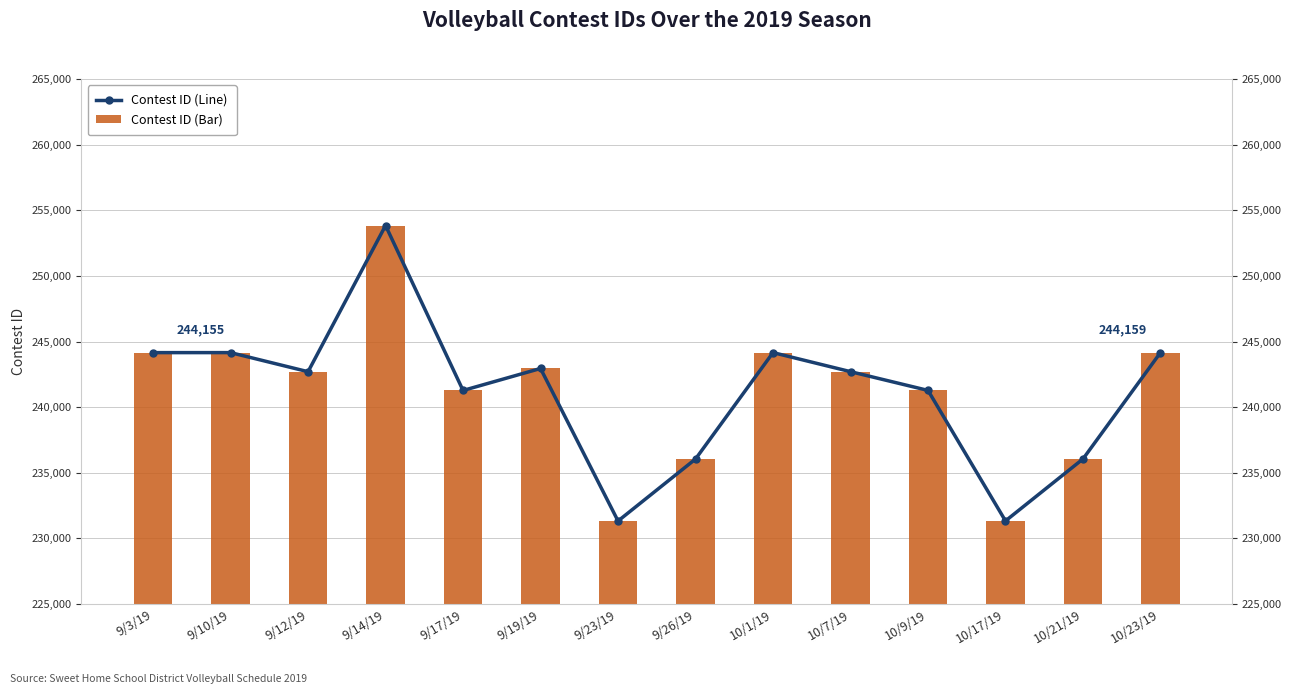

At which category does the chart reach its peak across all series?

9/14/19